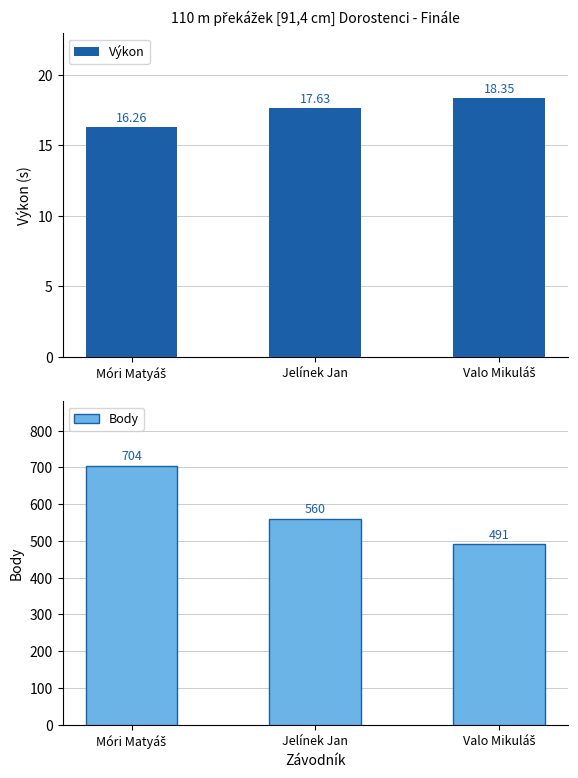

What is the maximum value shown in the chart?

704.0